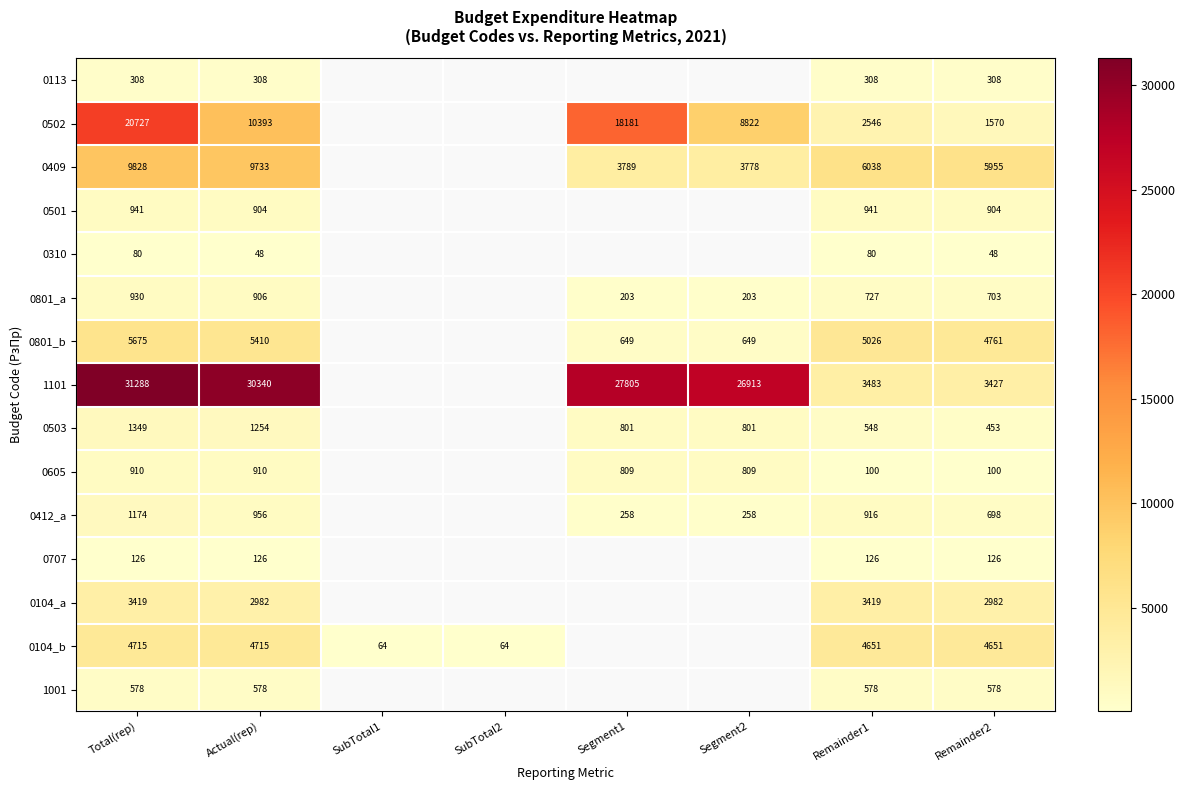

How many categories are shown in the chart?

8